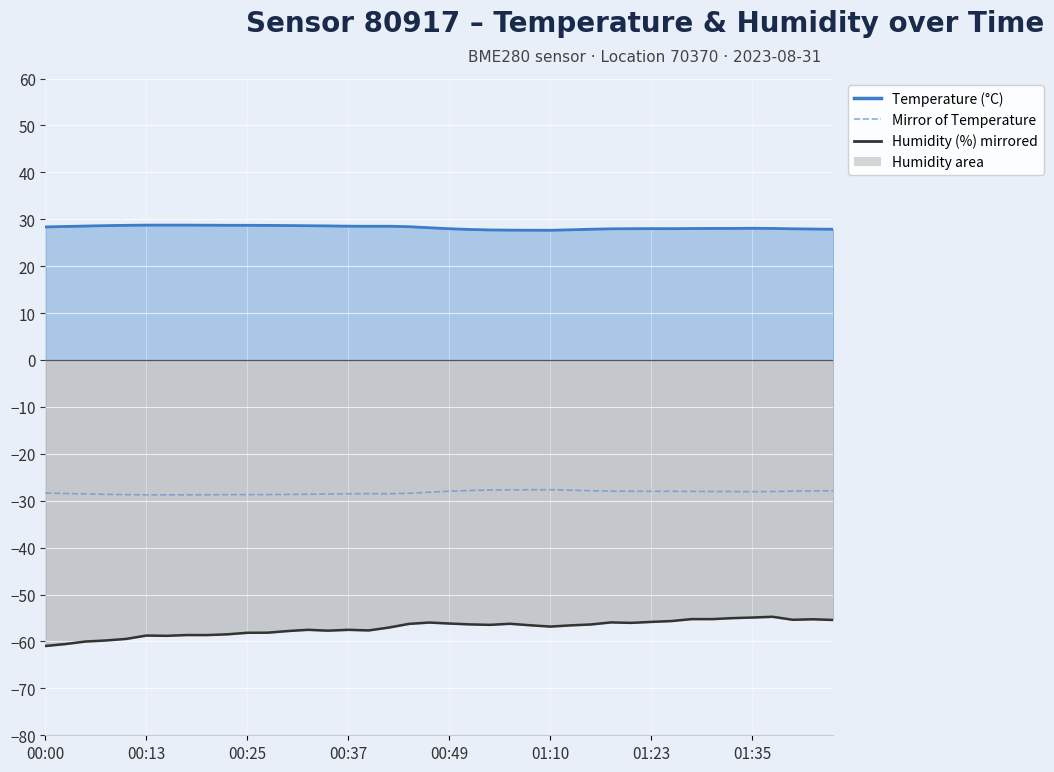

True or false: Temperature (°C) line and Humidity (%) line cross at least once.

False